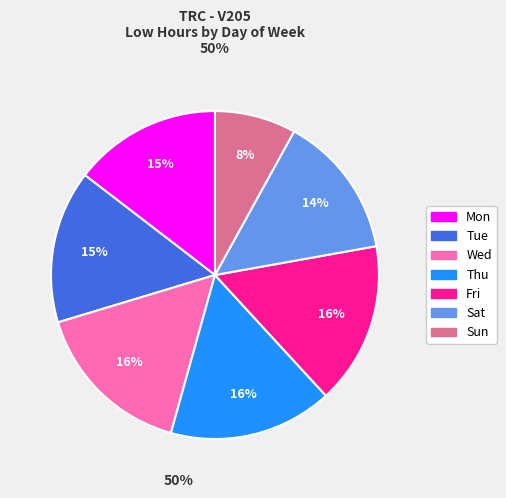

Between Mon and Sun, which is larger?

Mon